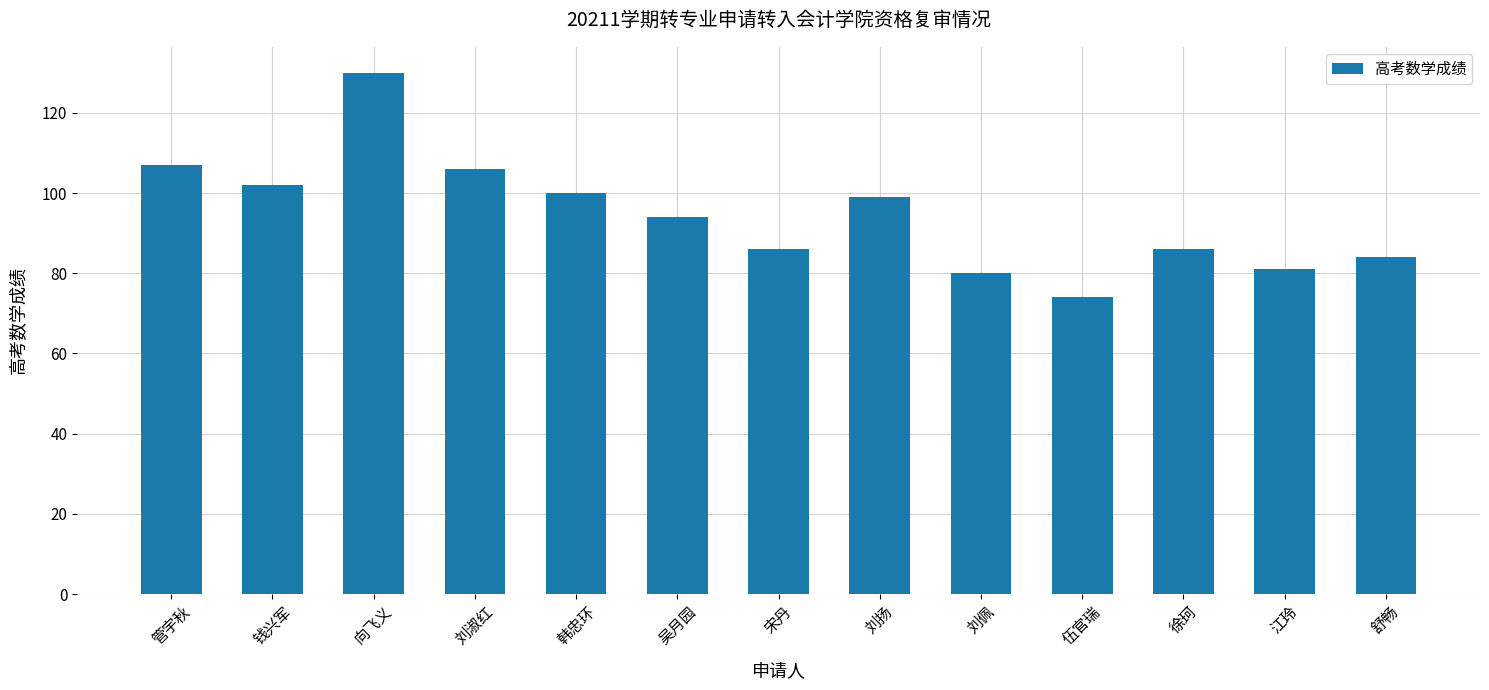

What value does the data have at 伍官瑞?

74